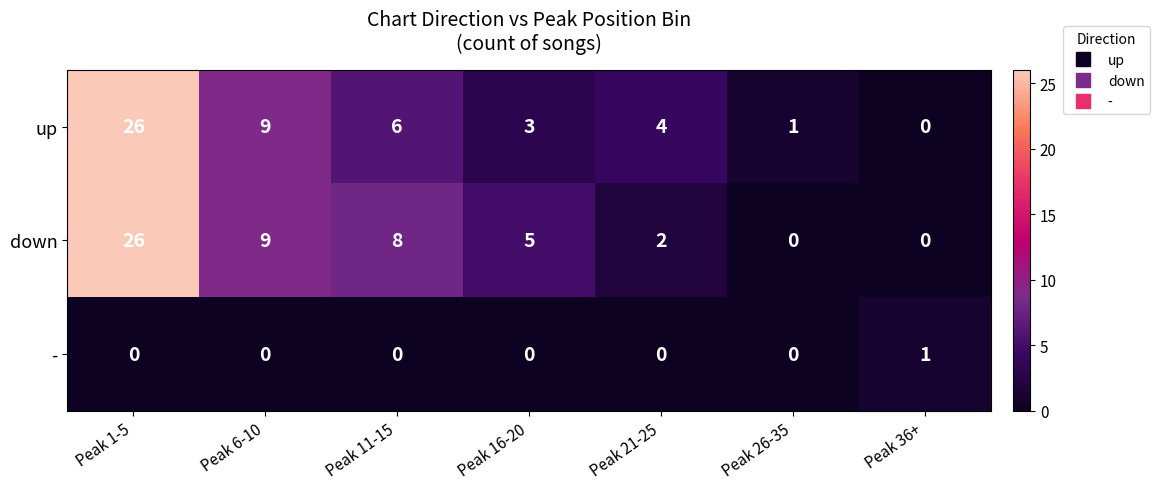

The up series shows 4 at Peak 21-25. True or false?

True